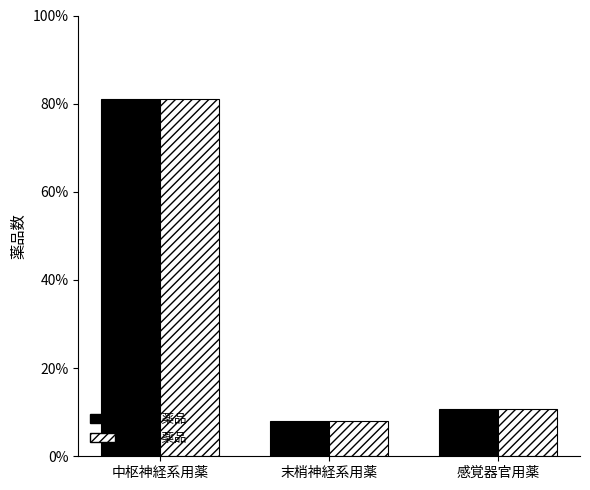

Reading left to right, extract all data points from this chart.

先発医薬品: 中枢神経系用薬=81.1	末梢神経系用薬=8.1	感覚器官用薬=10.8
後発医薬品: 中枢神経系用薬=81.1	末梢神経系用薬=8.1	感覚器官用薬=10.8